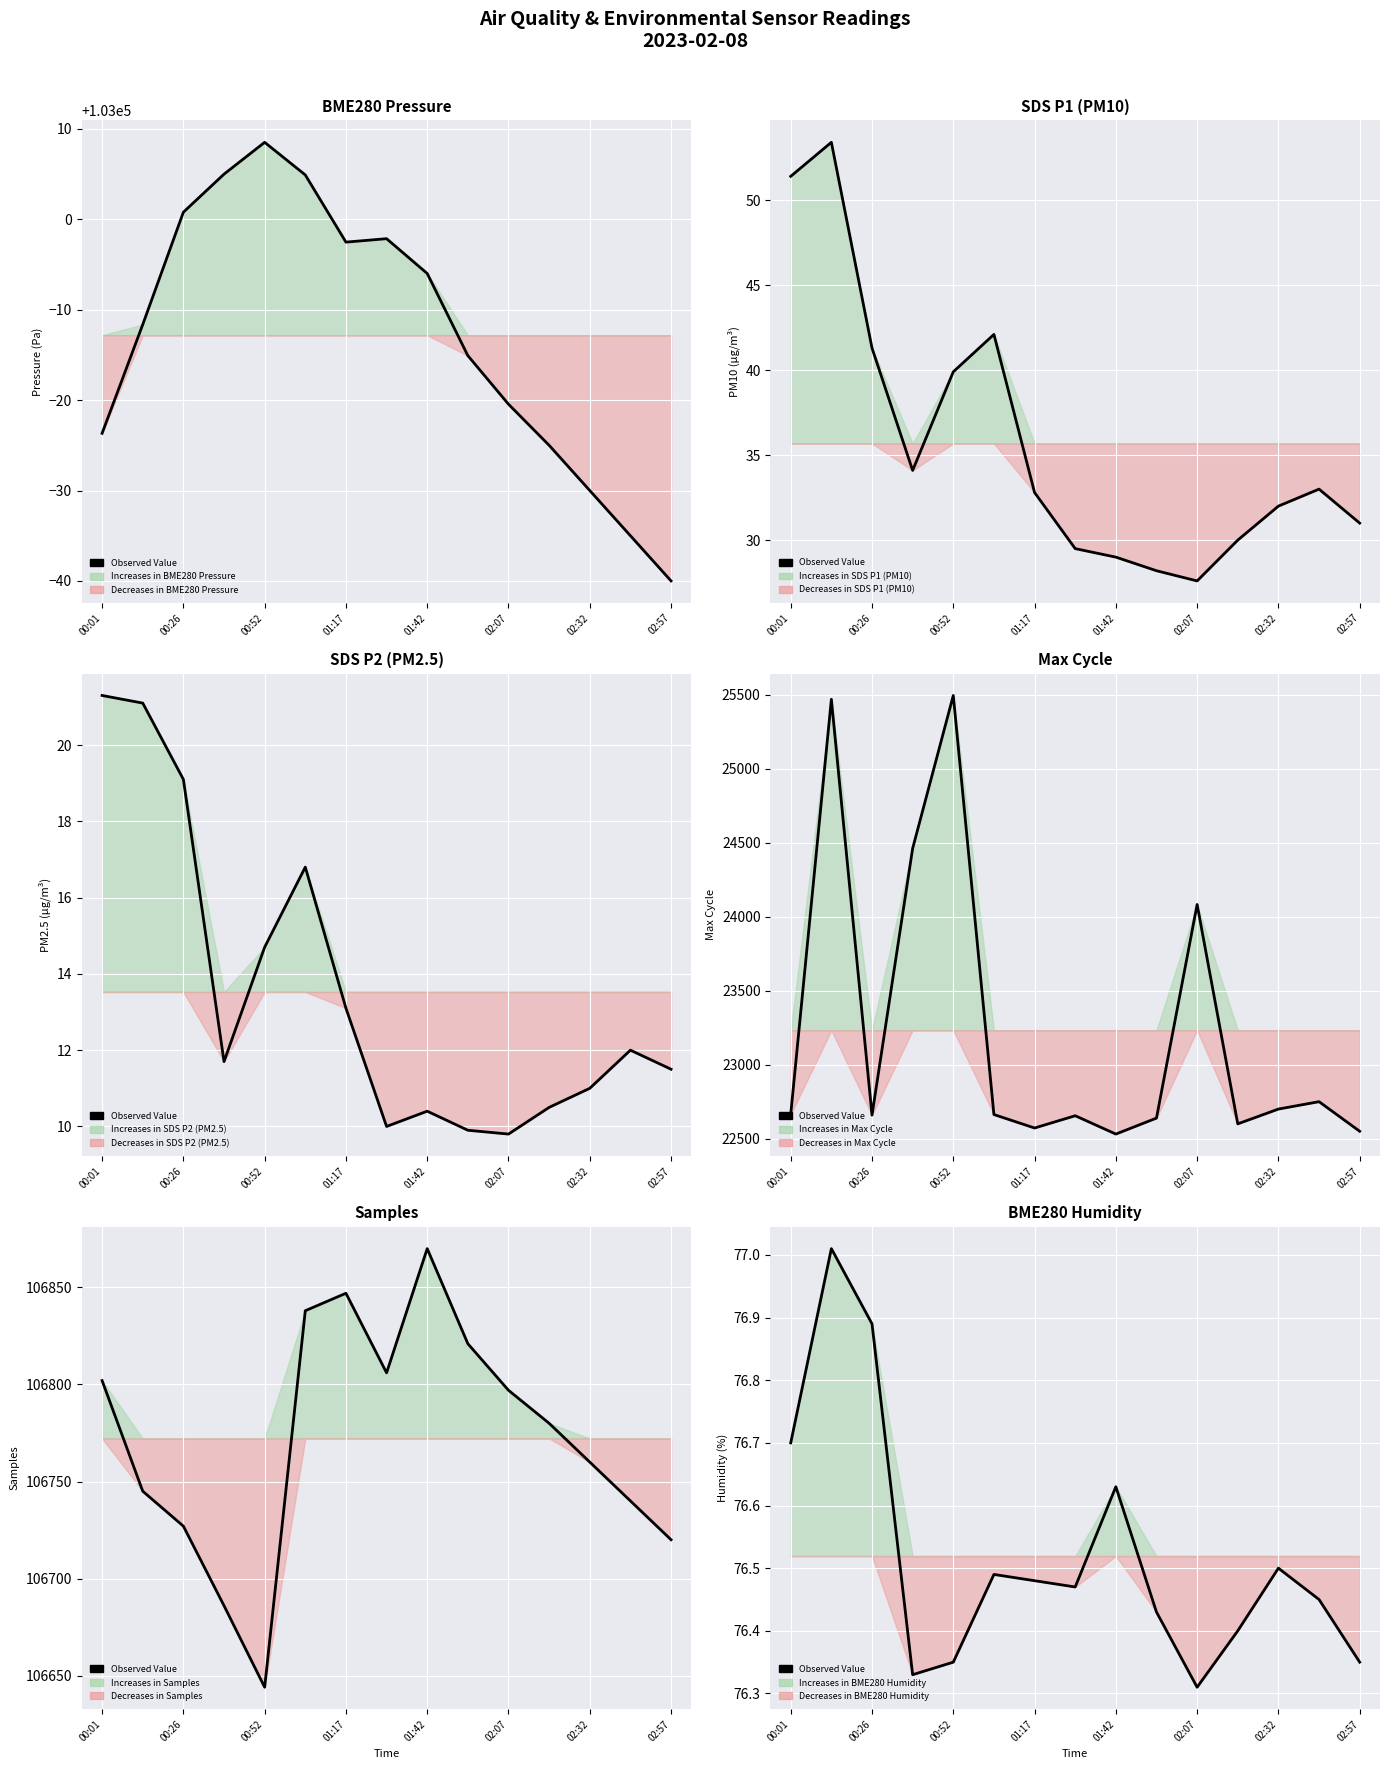

What position from the right is 00:01?

15